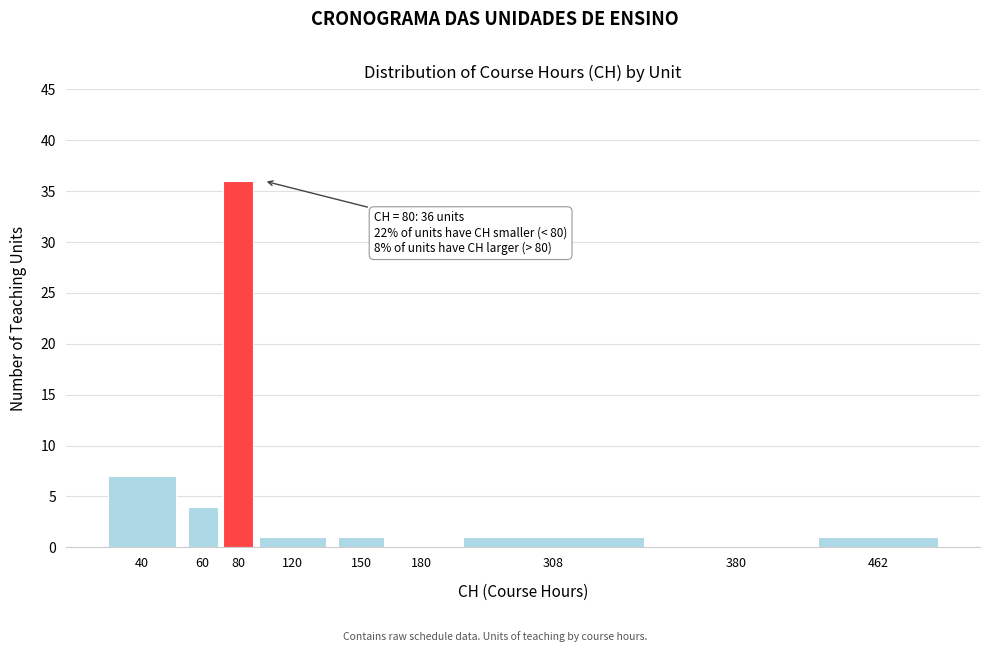

Reading left to right, what are all the values shown in this chart?

40=7	60=4	80=36	120=1	150=1	180=0	308=1	380=0	462=1